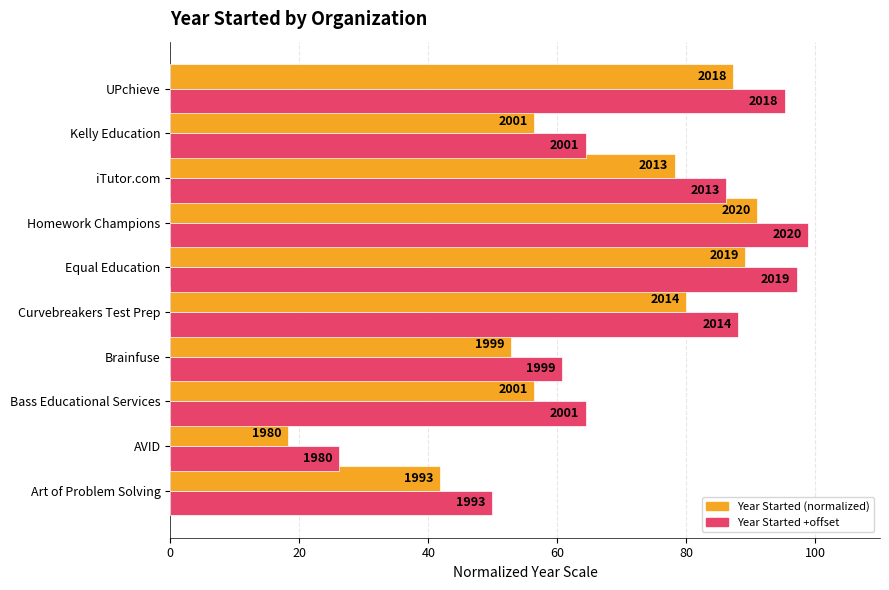

What are all the series names shown in the legend?

Year Started (normalized), Year Started +offset